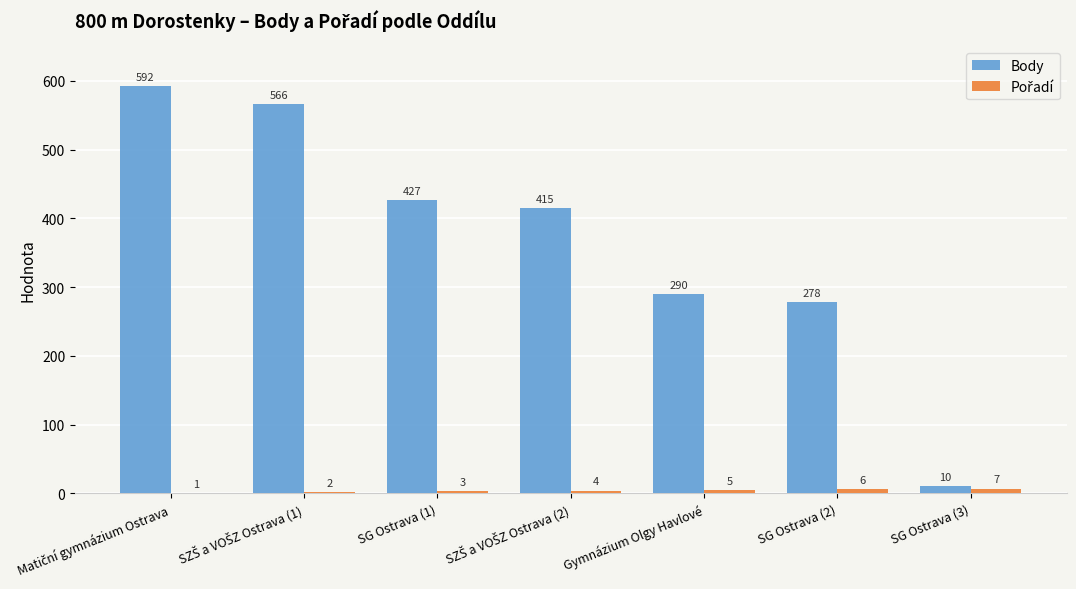

What is the sum of all Body values?

2578